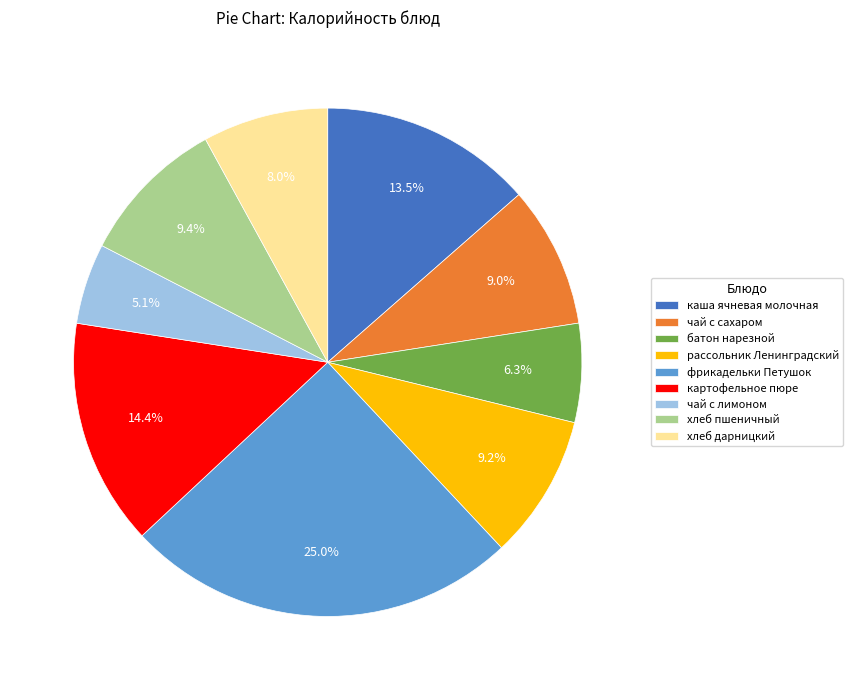

The батон нарезной slice represents 1% of the pie. True or false?

False